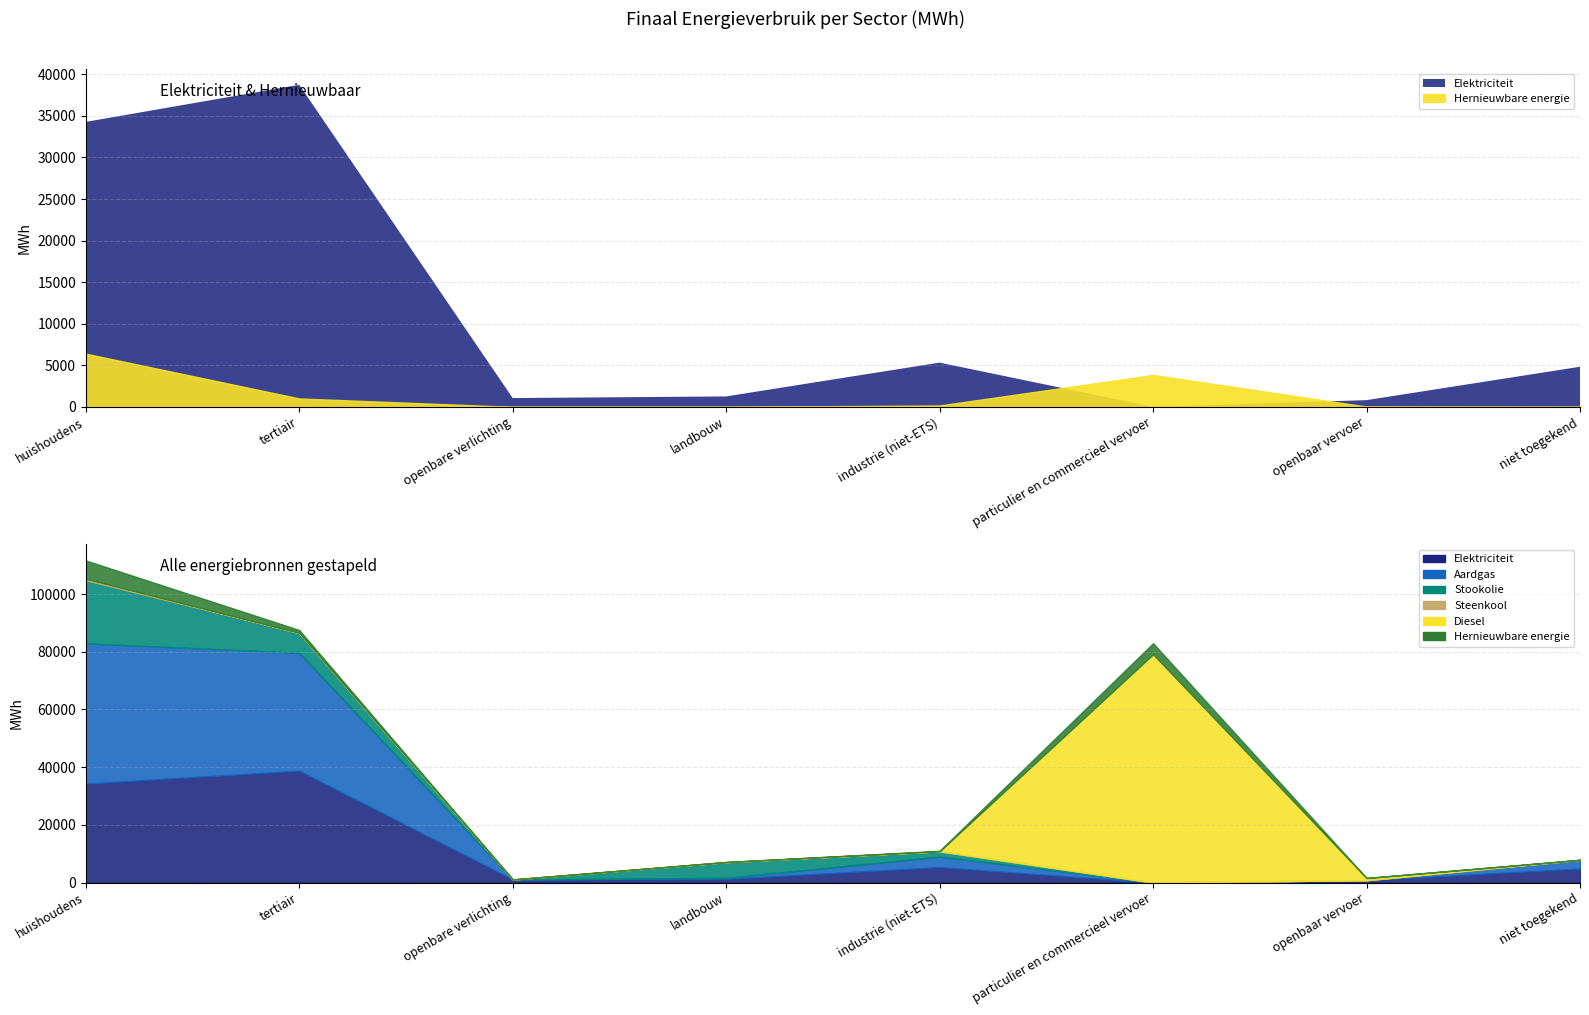

What are all the series names shown in the legend?

Elektriciteit, Aardgas, Stookolie, Steenkool, Diesel, Hernieuwbare energie